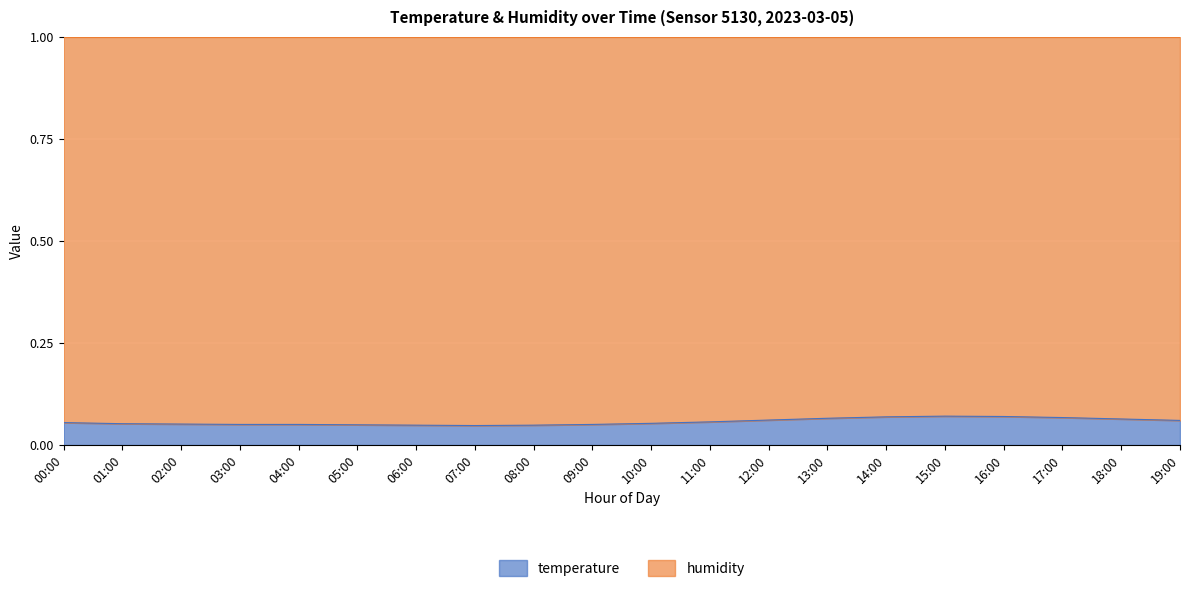

What is the average value?

0.1